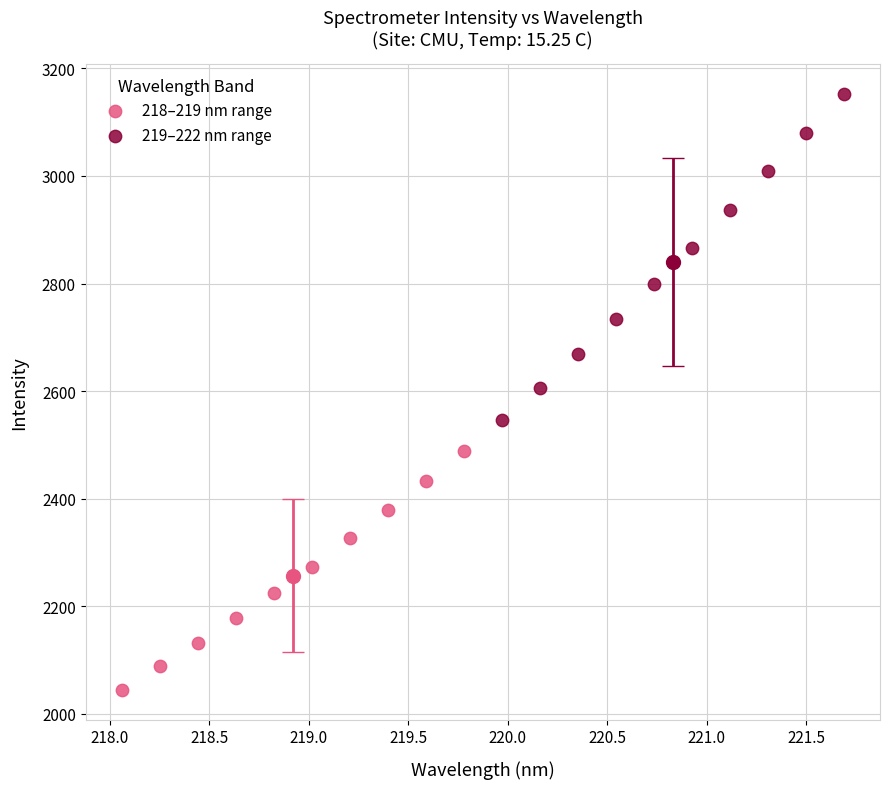

What are all the series names shown in the legend?

218–219 nm range, 219–222 nm range